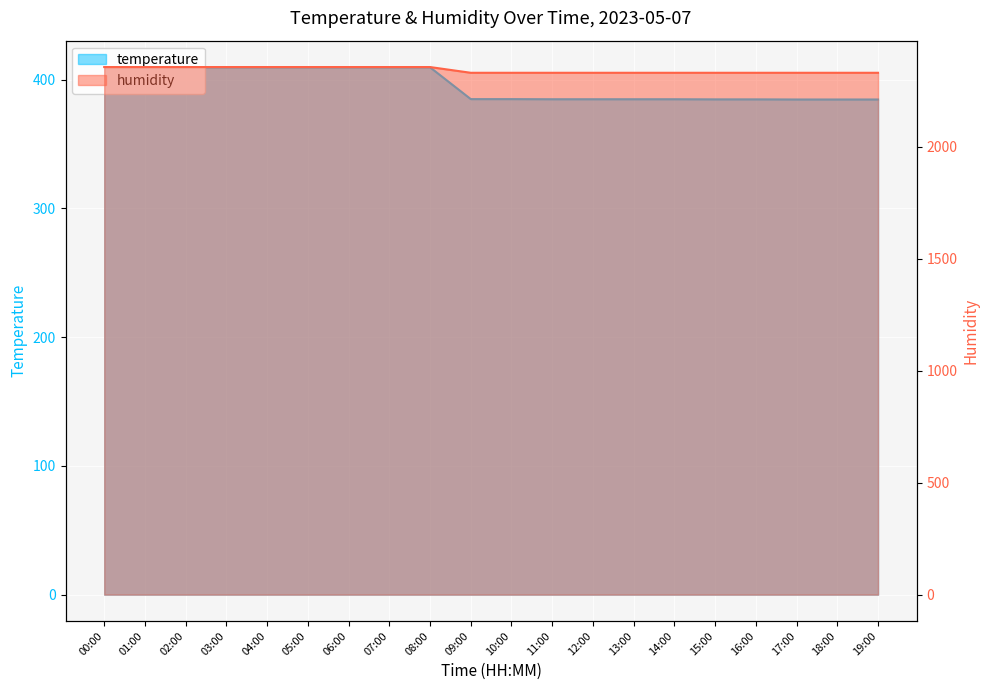

True or false: temperature and humidity intersect in this chart.

False